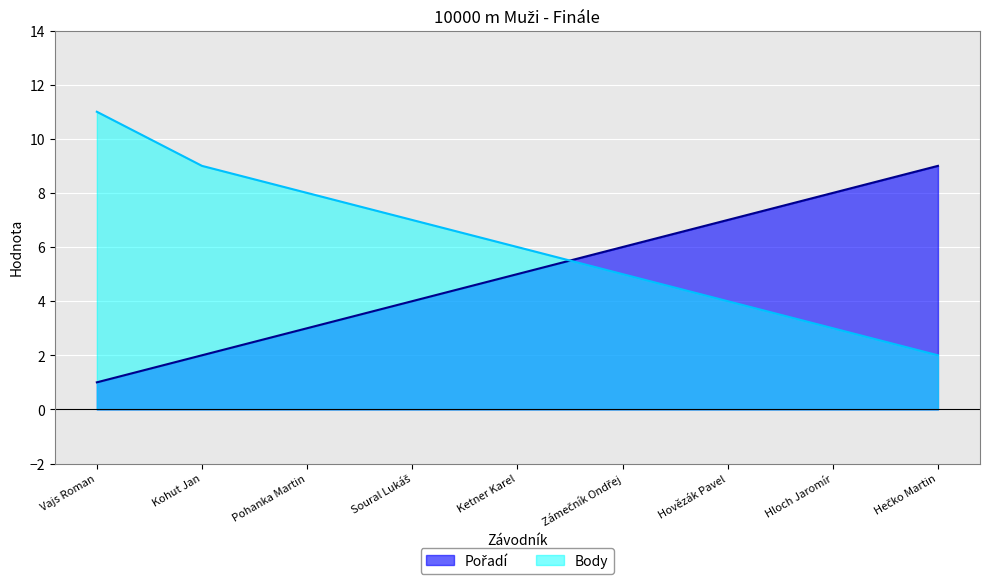

Where do Body and Pořadí first cross each other?

Ketner Karel and Zámečník Ondřej